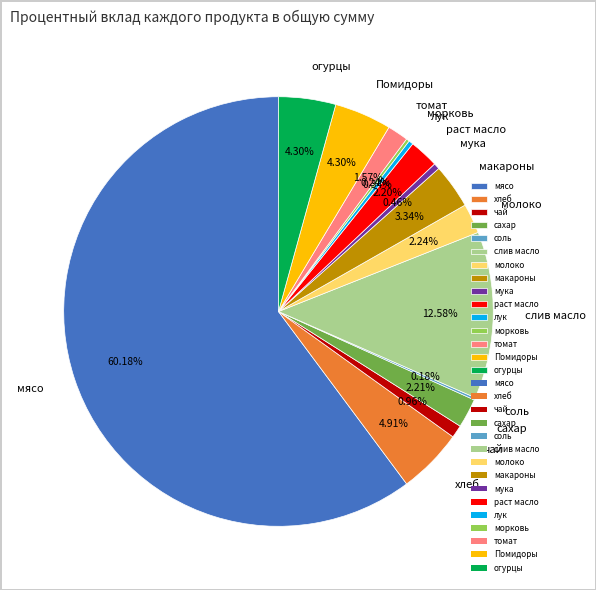

What is the largest slice in the pie chart?

мясо